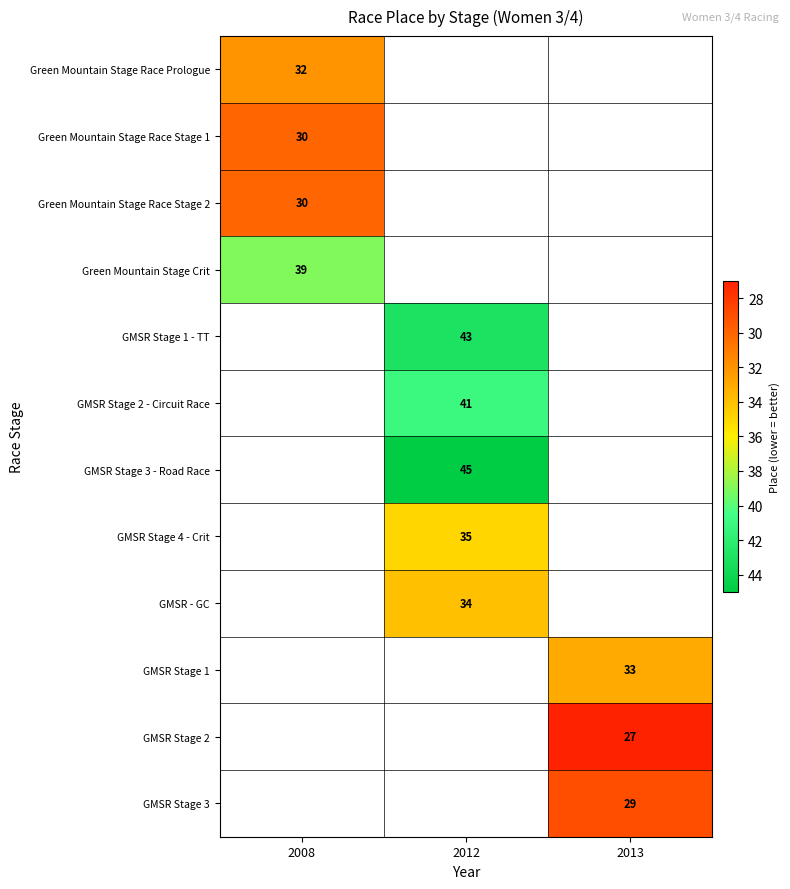

Is it true that GMSR Stage 1 equals 22 at 2013?

False